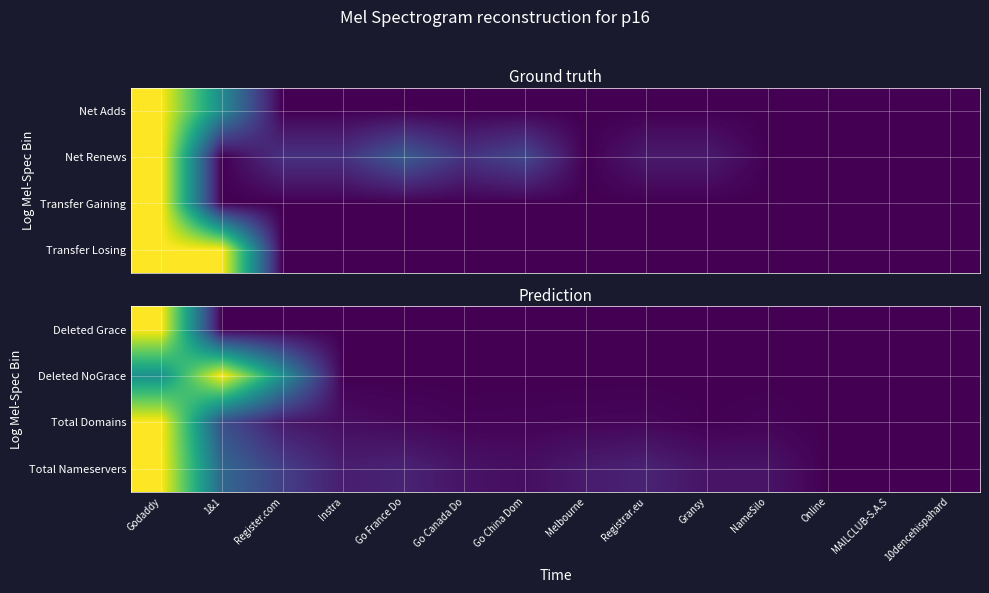

The Deleted NoGrace series shows 0.5 at Register.com. True or false?

True